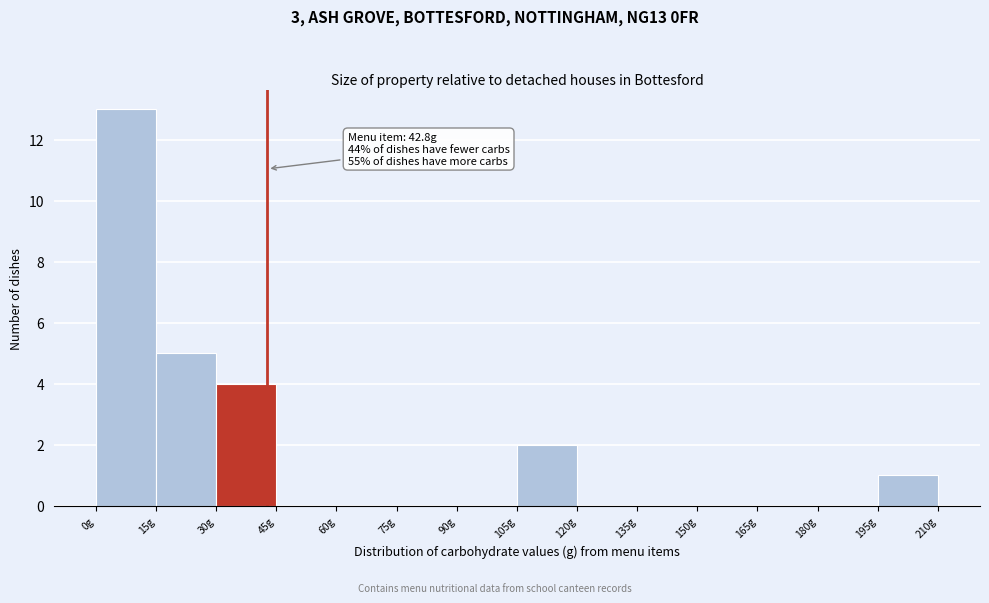

Which range on the x-axis has the tallest bar?

0 to 15